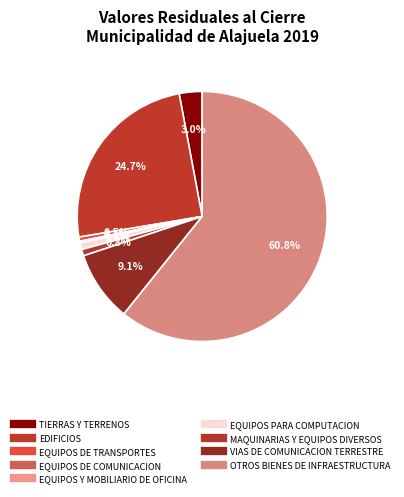

Which slice is the largest?

OTROS BIENES DE INFRAESTRUCTURA